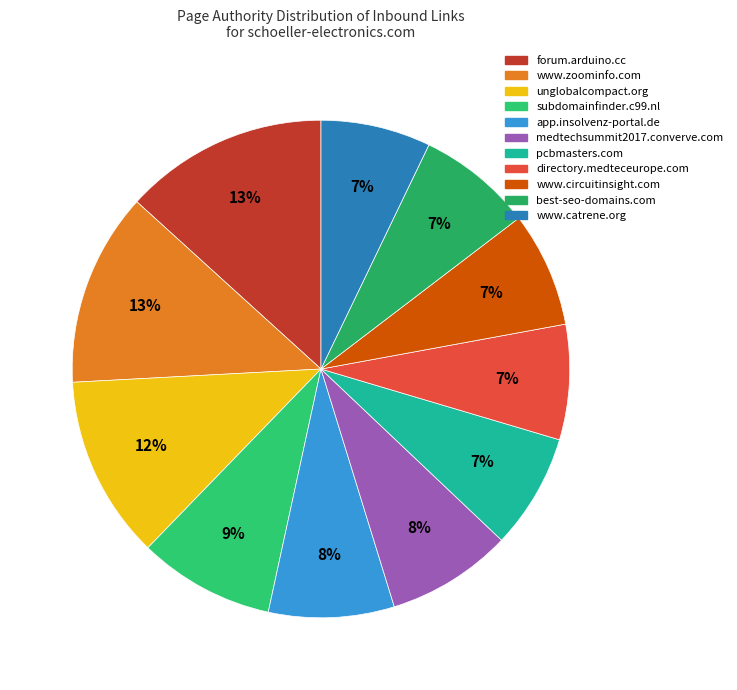

Count the number of slices in the pie.

11